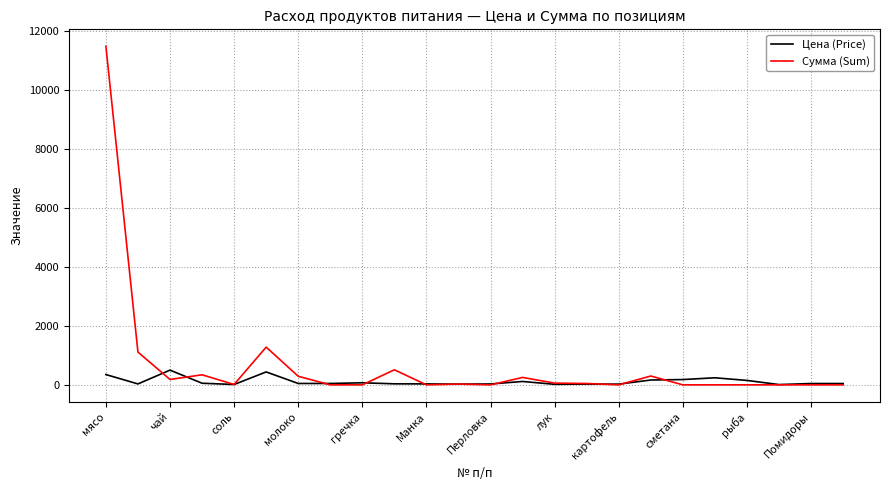

Which series has the largest total across all categories?

Сумма (Sum)